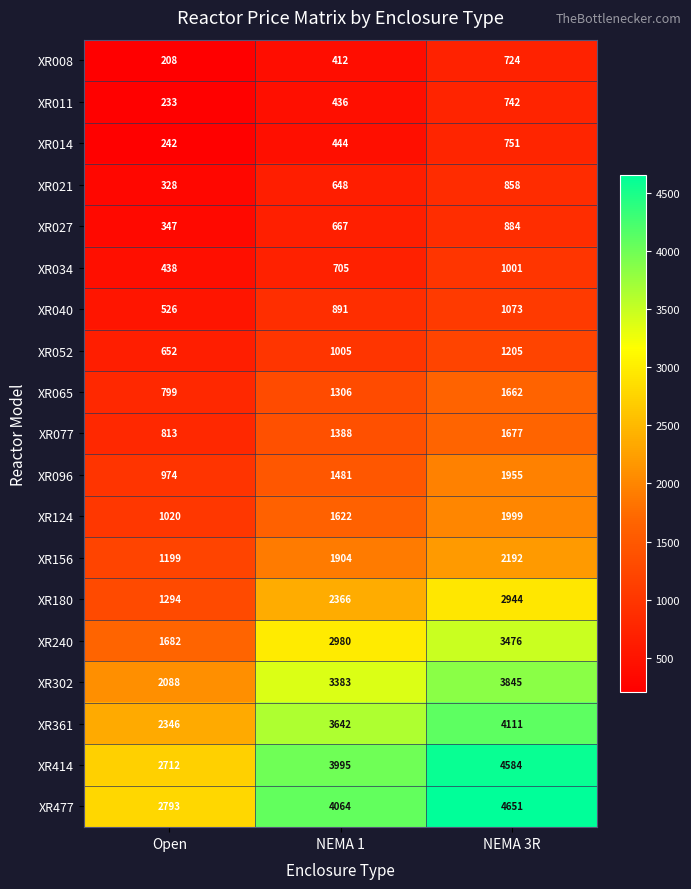

At how many categories does at least one series exceed 2999?

2